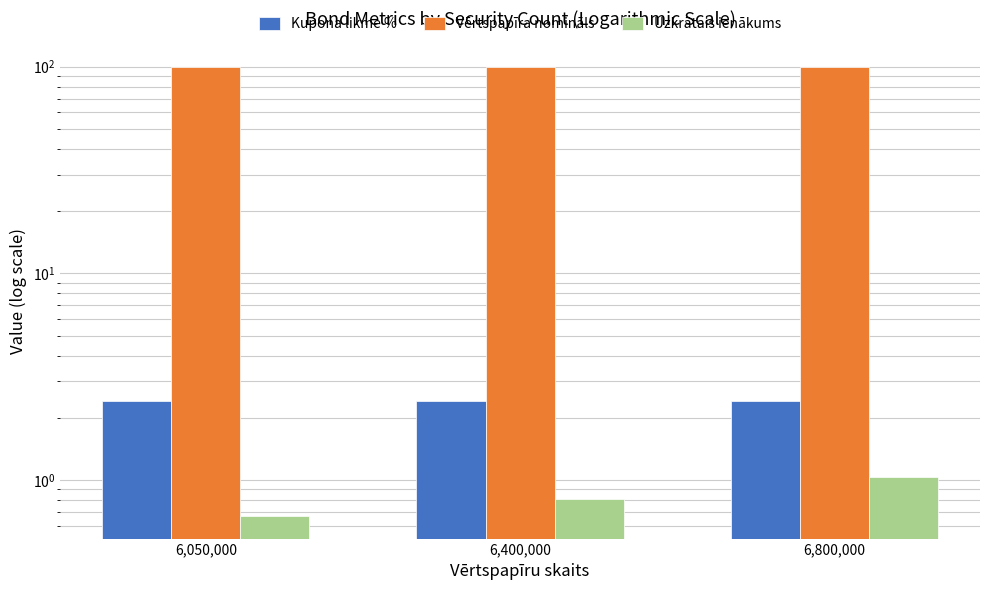

At which label is Uzkrātais ienākums closest to 0?

6,050,000